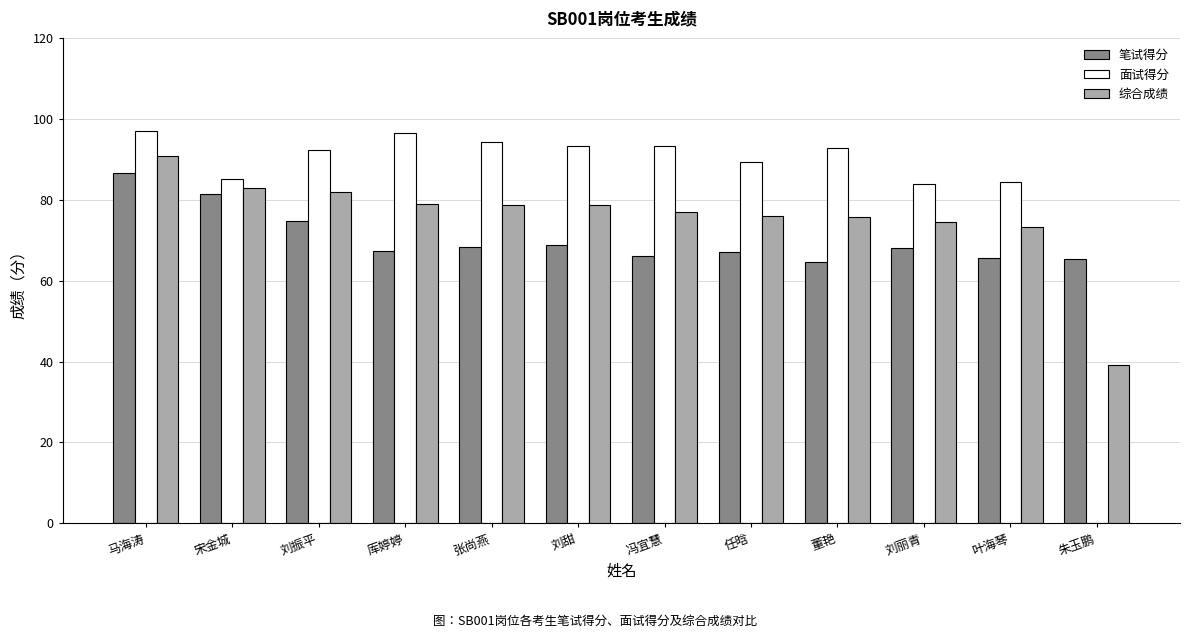

What is the sum of all 面试得分 values?

1002.5